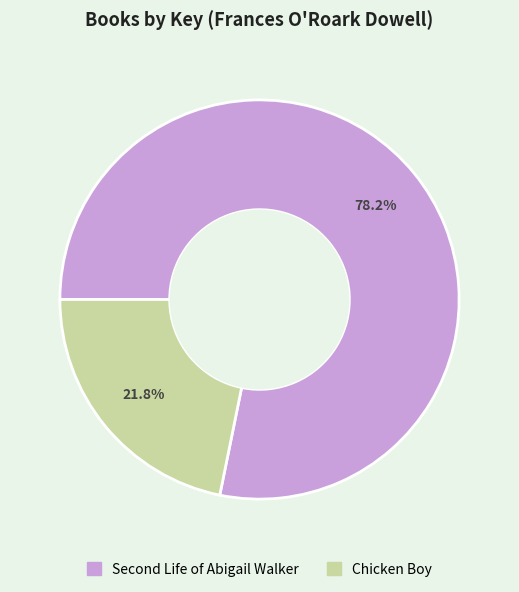

Which category has the smallest portion of the pie?

Chicken Boy